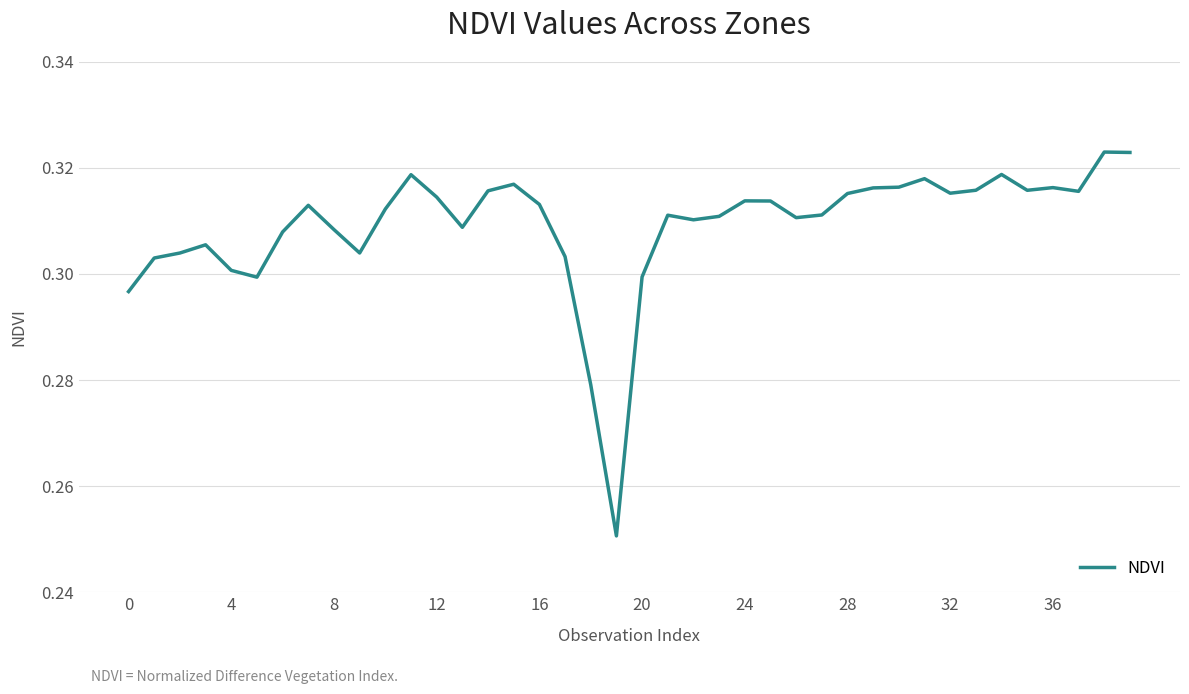

Does the chart display data point markers on the line(s)?

No